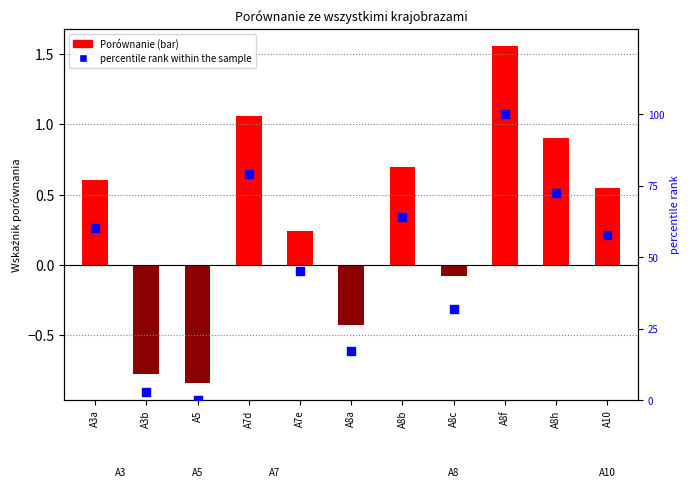

Is the value of Porównanie at A8b greater than the value of percentile rank within the sample at A5?

Yes